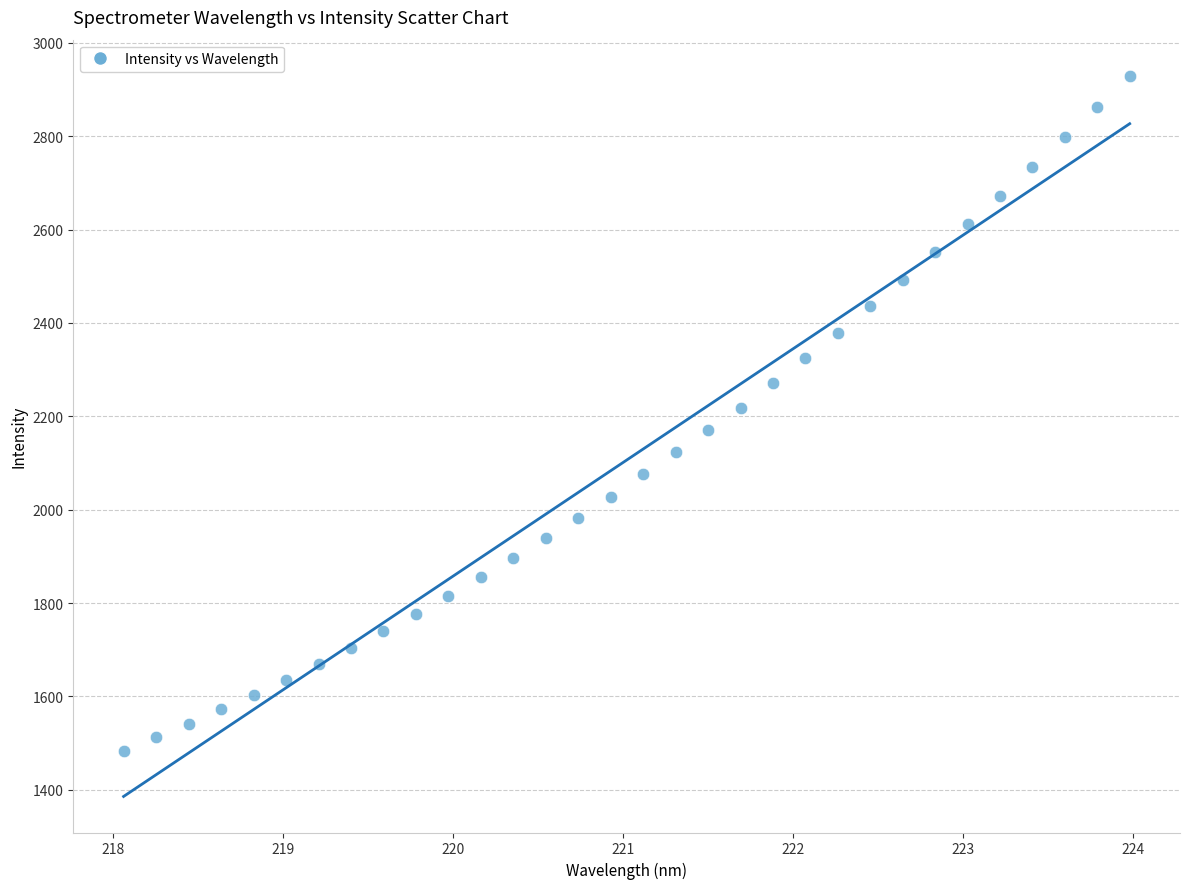

What is the range of Y values (max minus min)?

1445.4